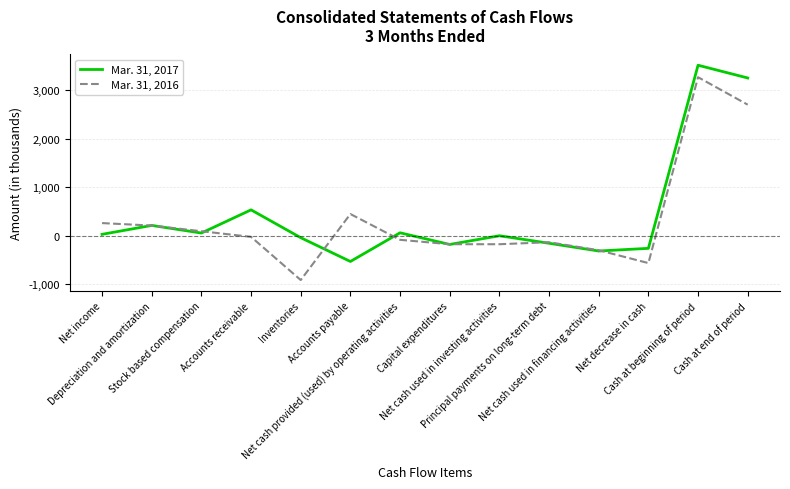

What is the difference between the maximum and minimum values in the Mar. 31, 2017 series?

4049